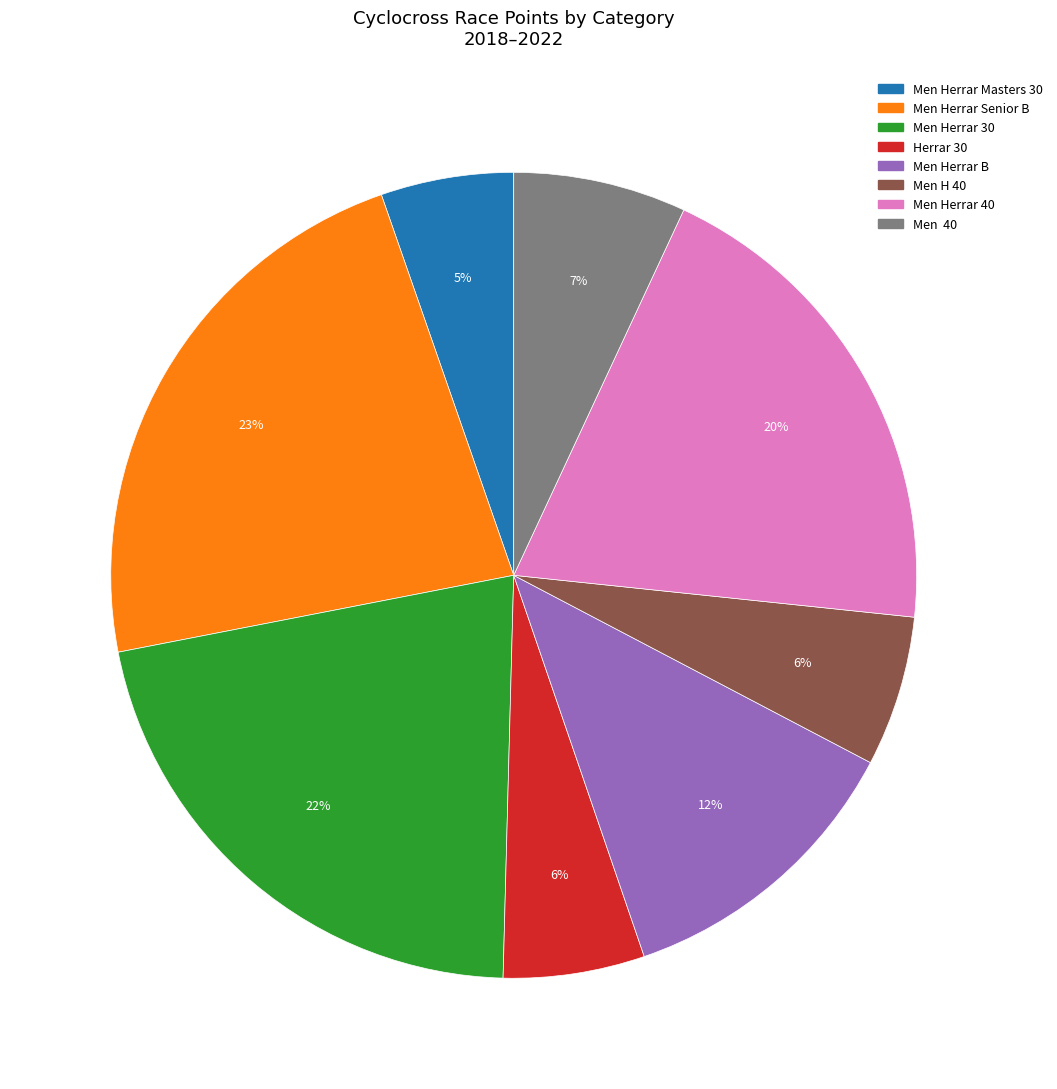

What is the largest slice in the pie chart?

Men Herrar Senior B